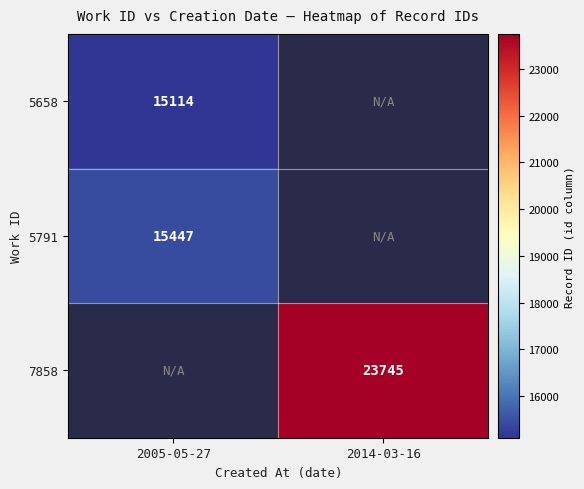

The 5658 series shows 15114 at 2005-05-27. True or false?

True